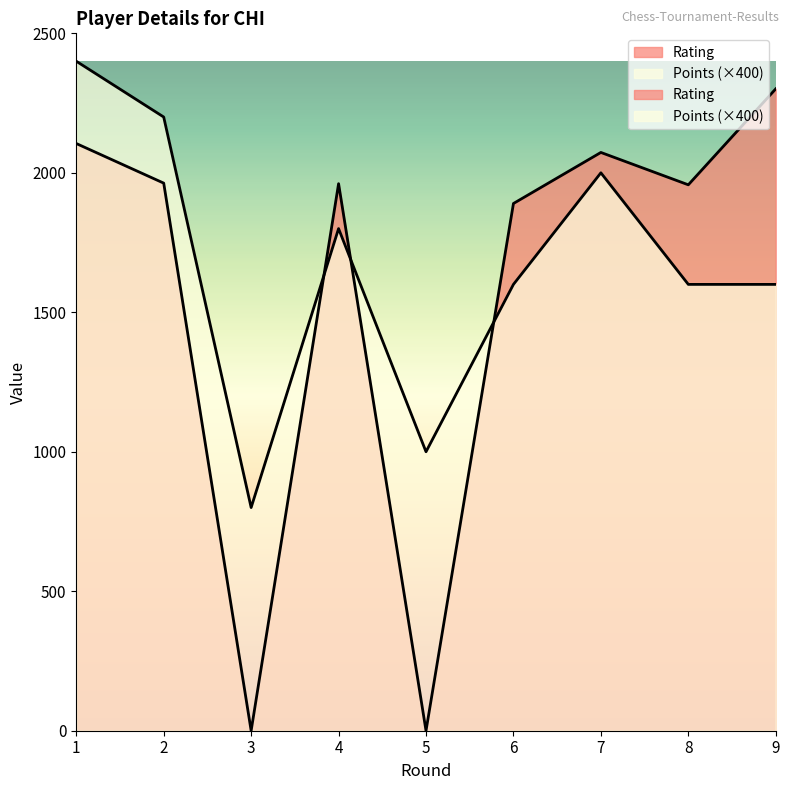

Reading right to left, transcribe all the data shown in this chart.

Rating: 2301	1957	2073	1890	0	1961	0	1963	2105
Points: 1600	1600	2000	1600	1000	1800	800	2200	2400